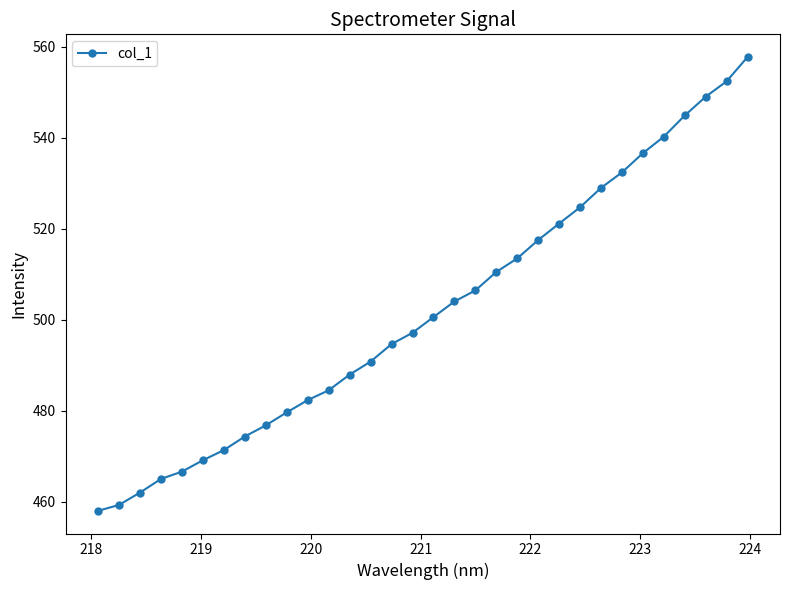

What is the difference between the maximum and second lowest values?

98.5